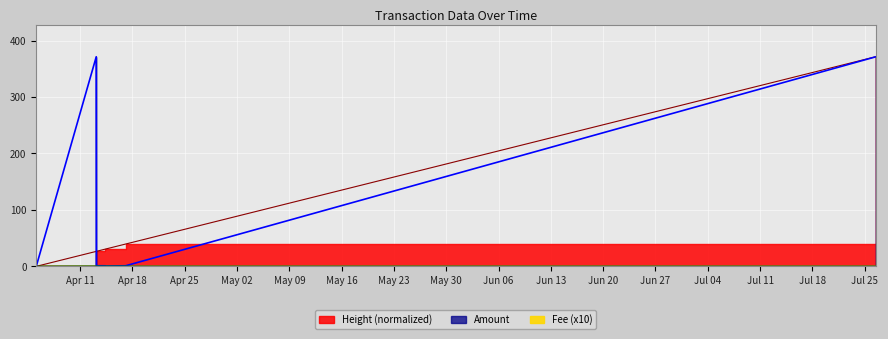

Which series ends up on top after the final intersection of Fee and Amount?

Amount